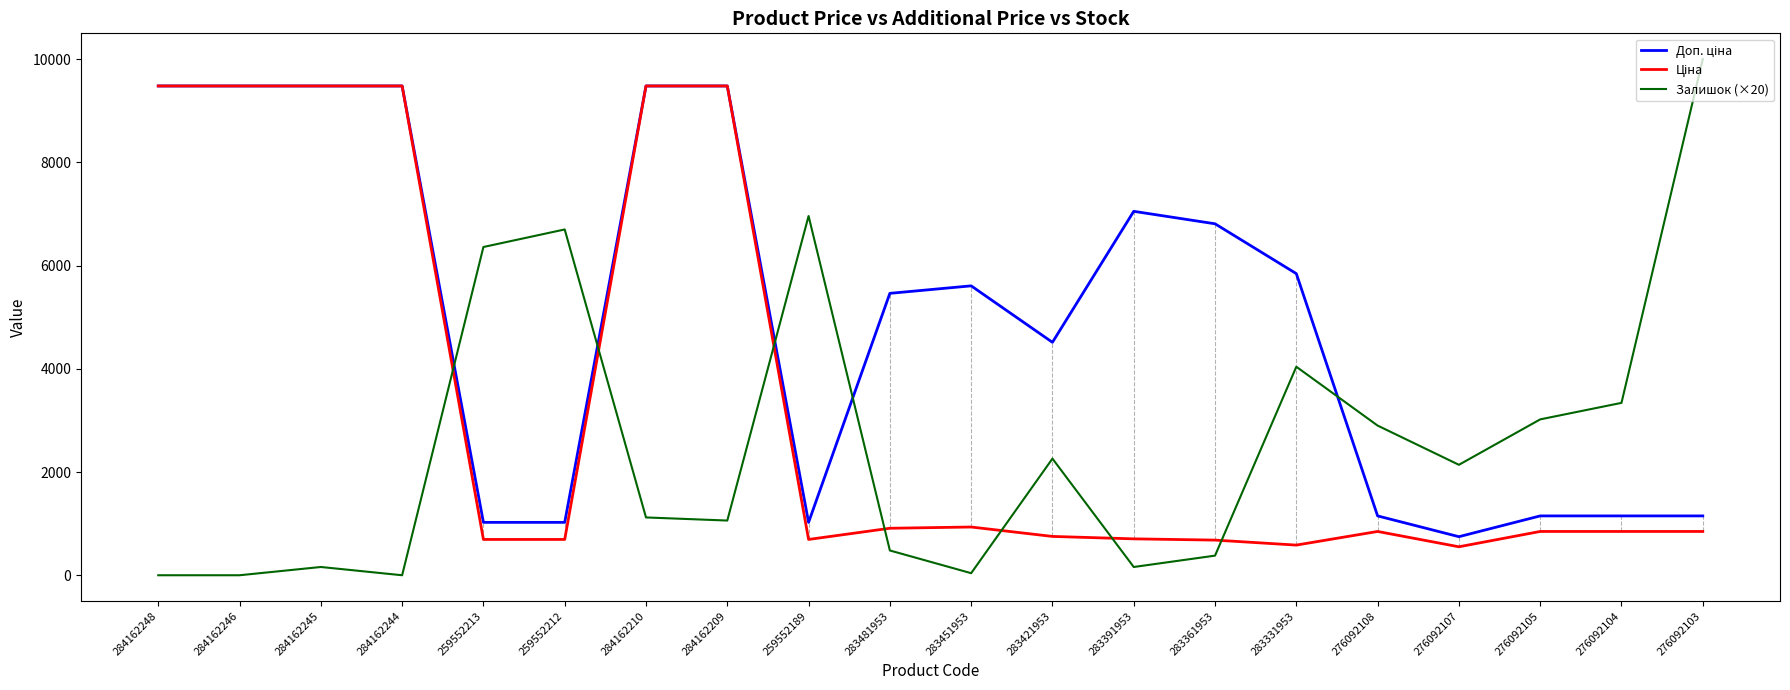

Between 259552189 and 276092107, which series saw the biggest shift?

Залишок (×20)